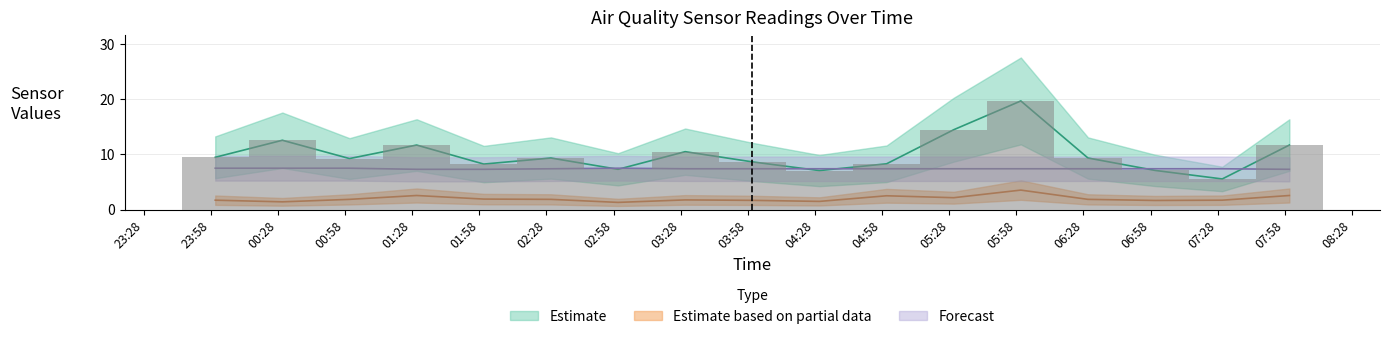

What is the label of the 14th bar from the left?

06:28